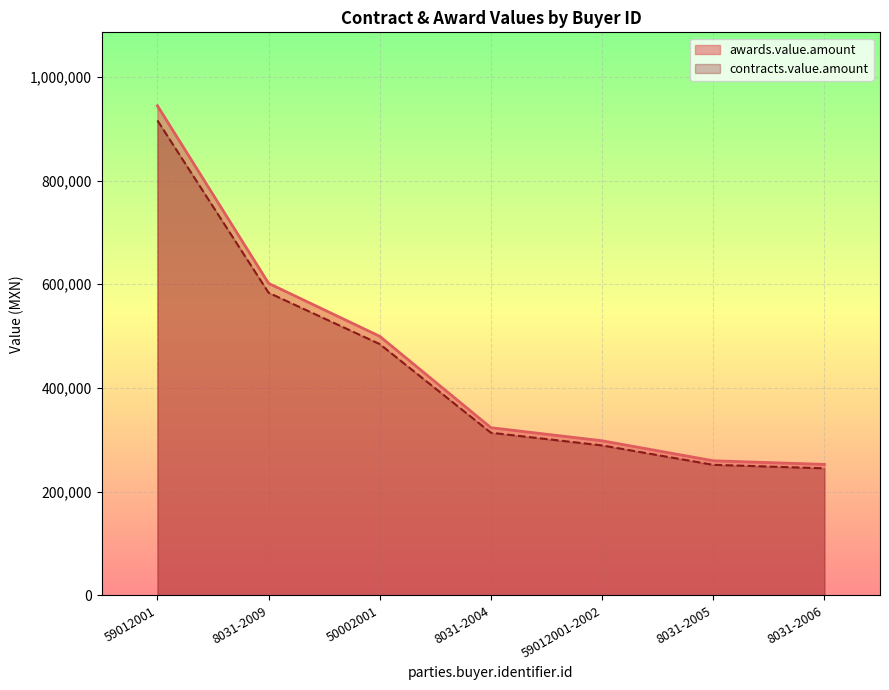

How many lines are shown in the chart?

2